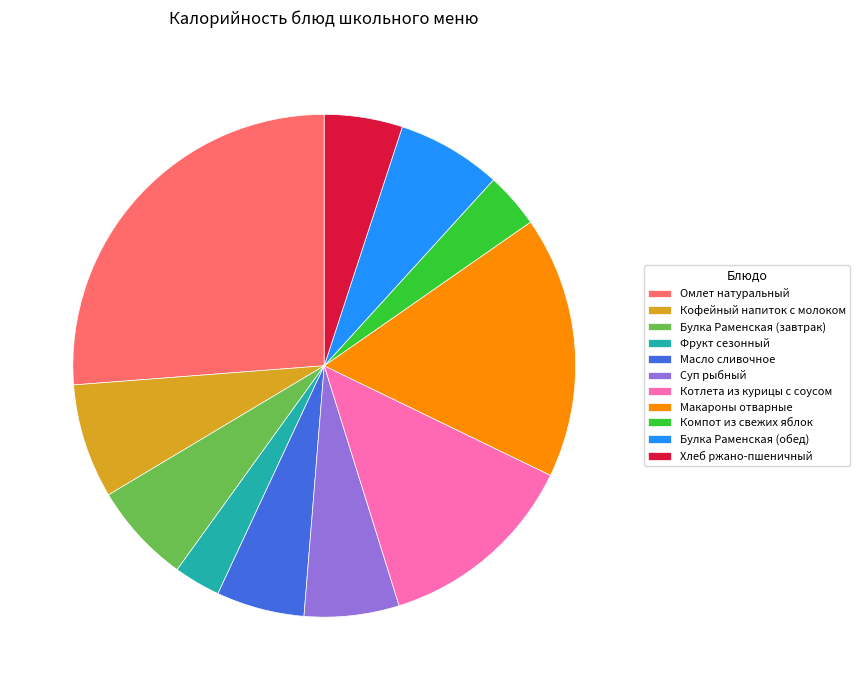

Is there any slice that represents more than half of the pie?

No